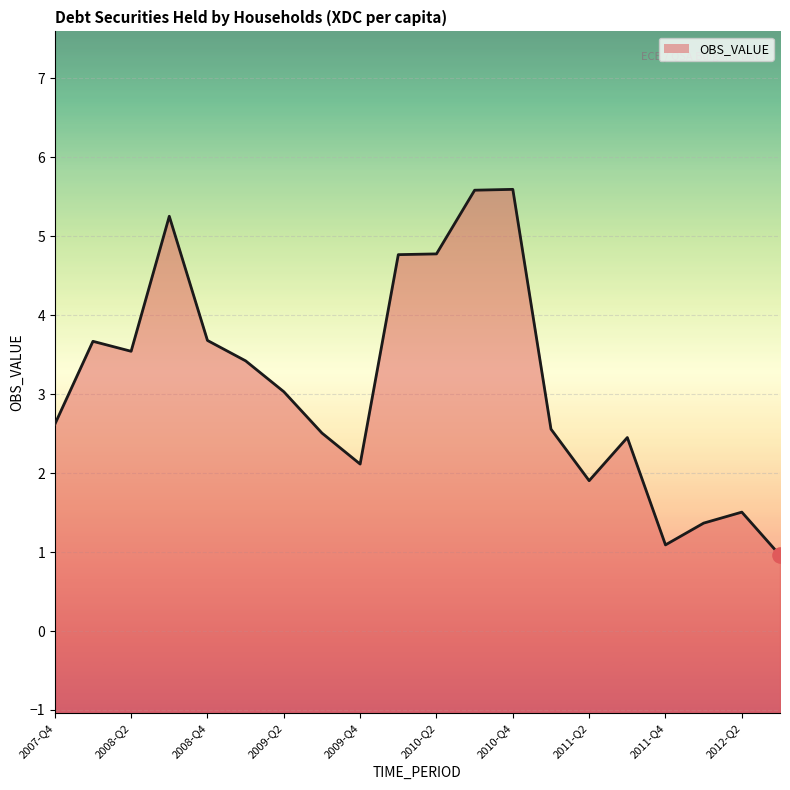

What is the ratio of the value at 2010-Q4 to the value at 2008-Q4?

1.5